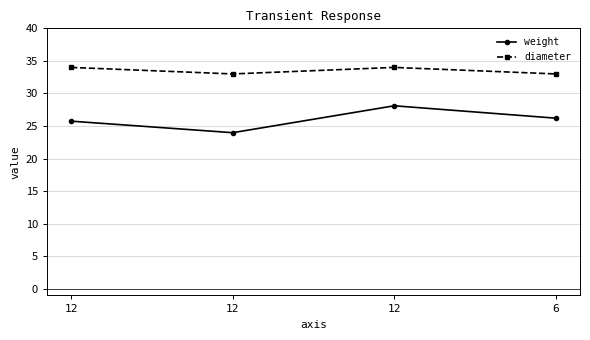

At which category does the chart reach its peak across all series?

12